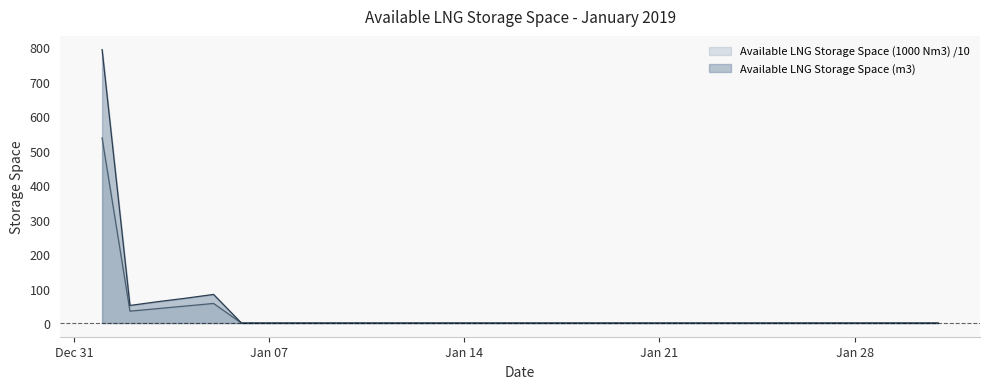

Which series has the largest range (max minus min)?

Available LNG Storage Space (m3)